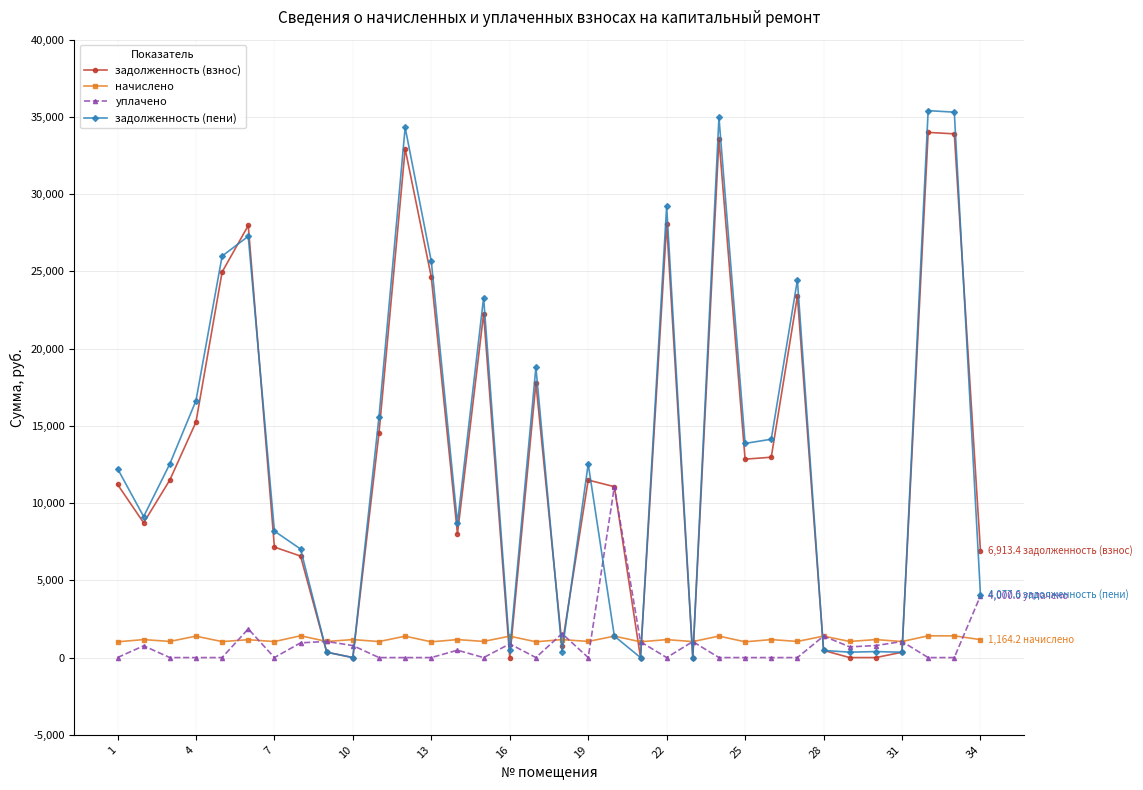

What is the sum of all задолженность (пени) values?

453444.0